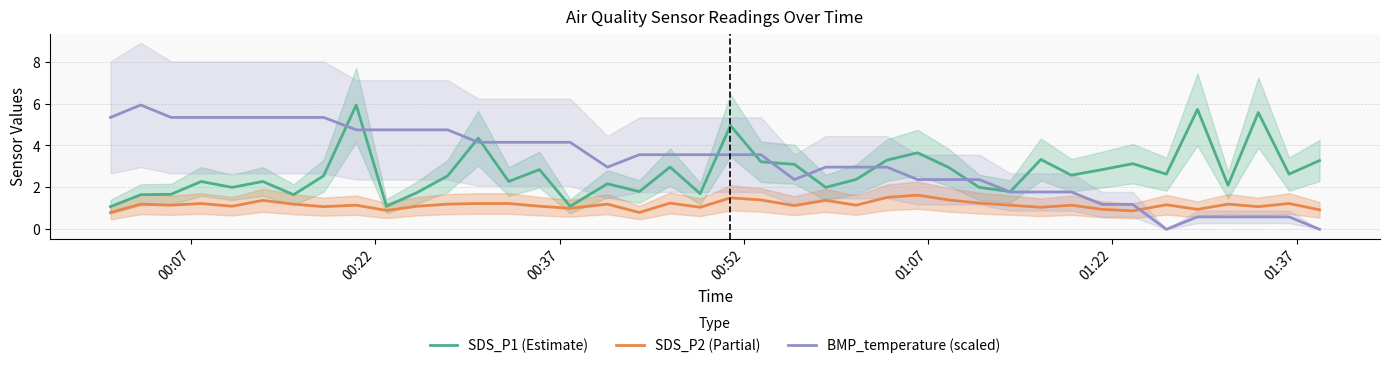

In SDS_P2 (Partial), how many points are lower than both neighbors (excluding endpoints)?

13